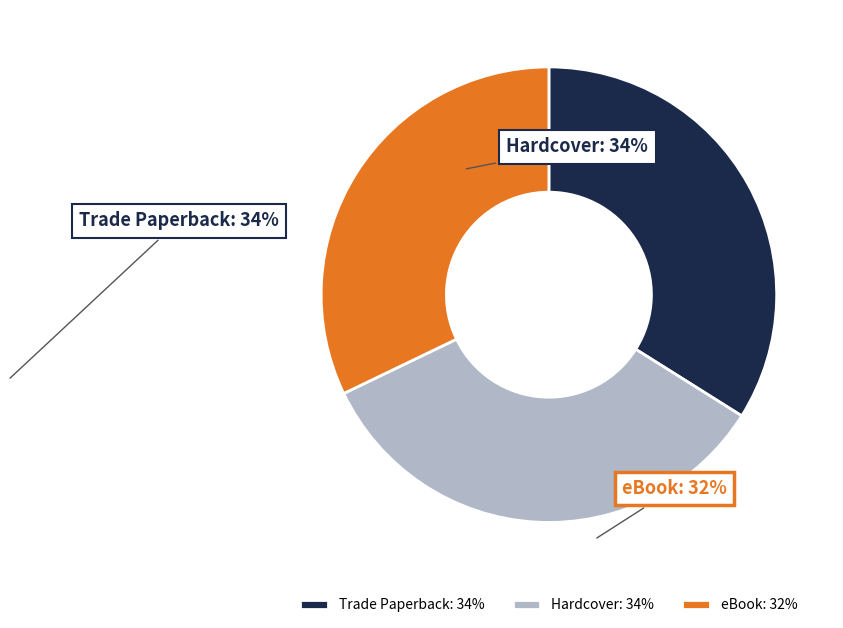

Is the sum of Trade Paperback and eBook greater than half?

Yes